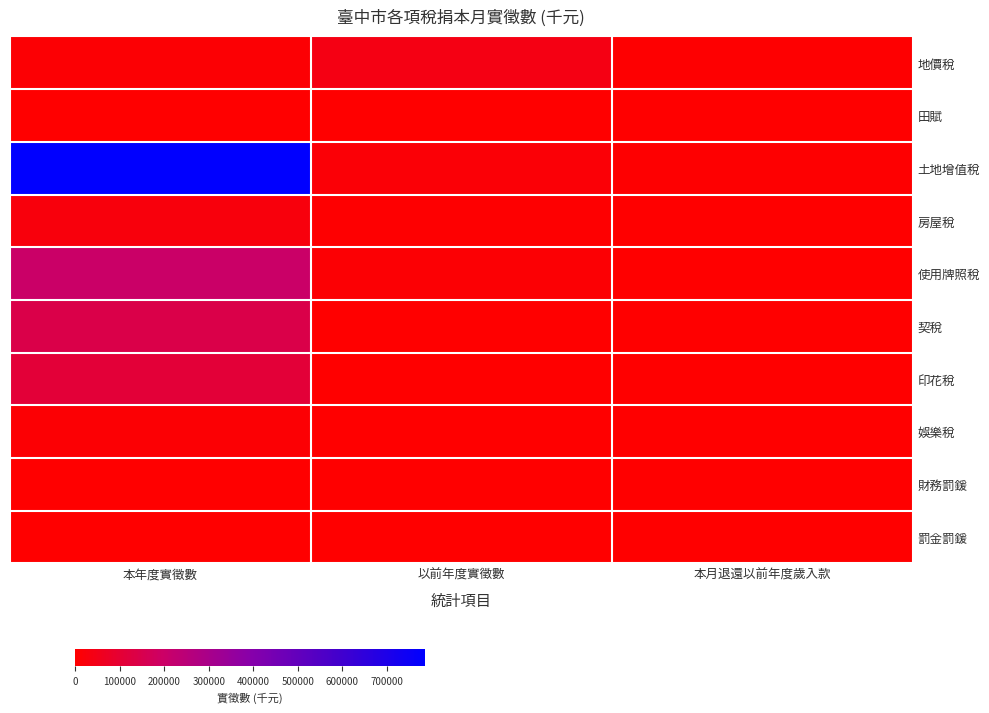

Which has a higher value, 本月退還以前年度歲入款 or 本年度實徵數?

本年度實徵數